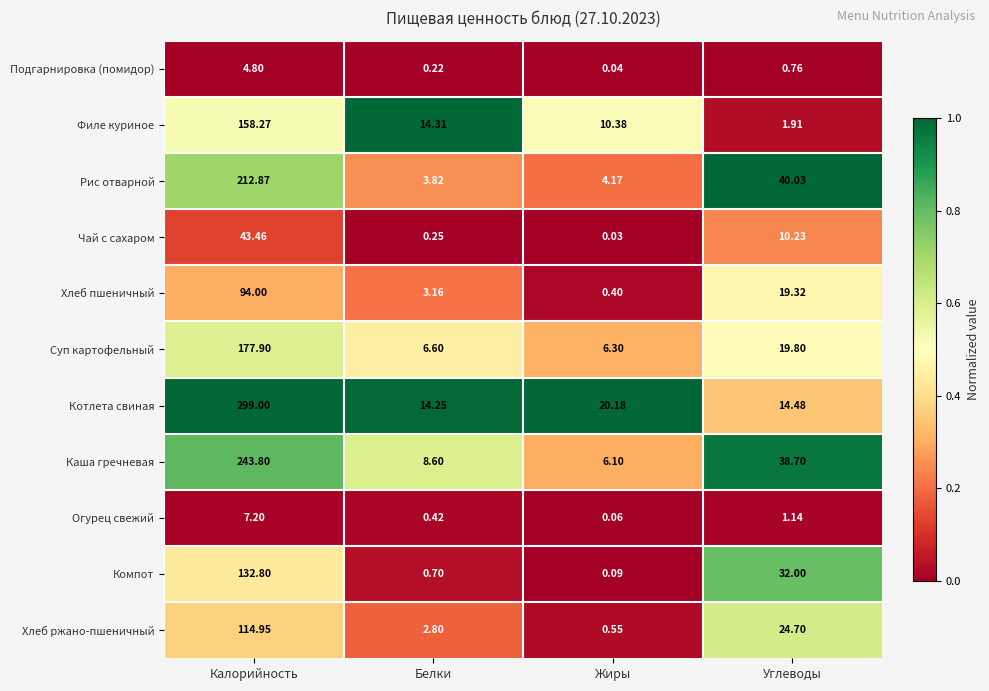

List the series in order of their peak value, lowest first.

Подгарнировка (помидор), Огурец свежий, Чай с сахаром, Хлеб пшеничный, Хлеб ржано-пшеничный, Компот, Филе куриное, Суп картофельный, Рис отварной, Каша гречневая, Котлета свиная